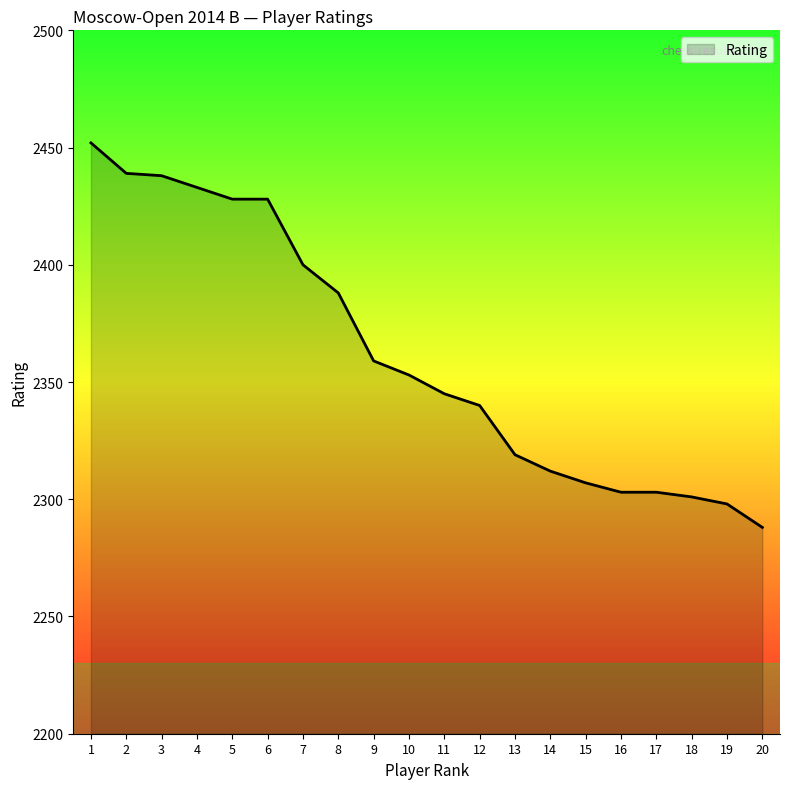

The value at 3 is 2438. True or false?

True